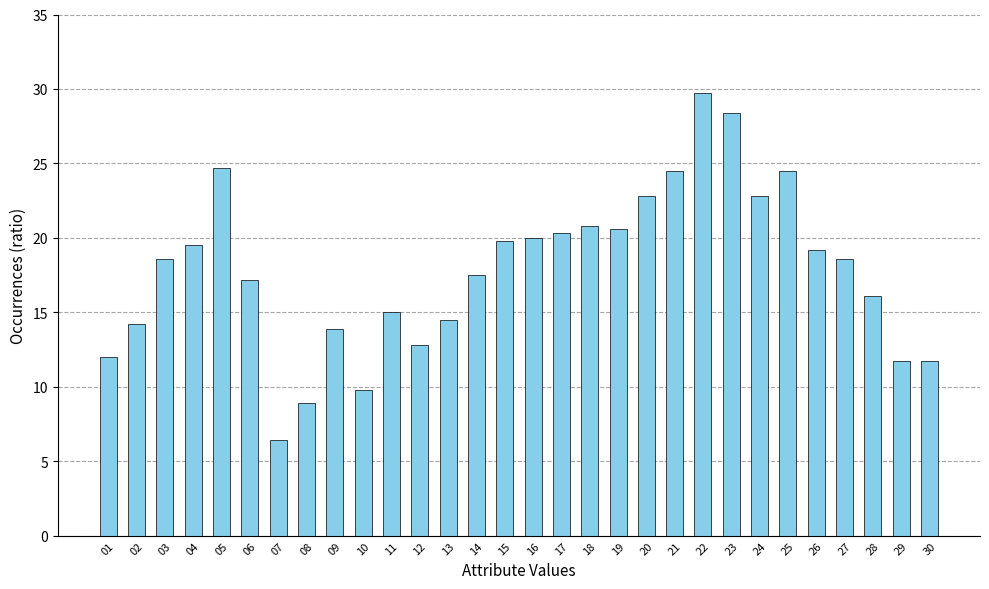

What is the difference between the values at 07 and 17?

13.9